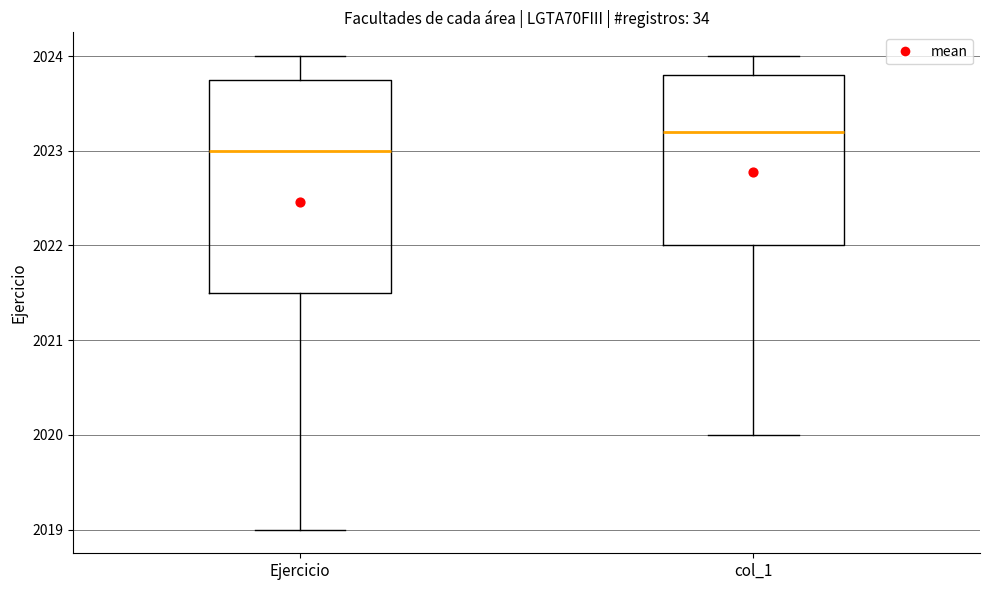

Comparing the boxes themselves (not the whiskers), which one is the tallest?

Ejercicio